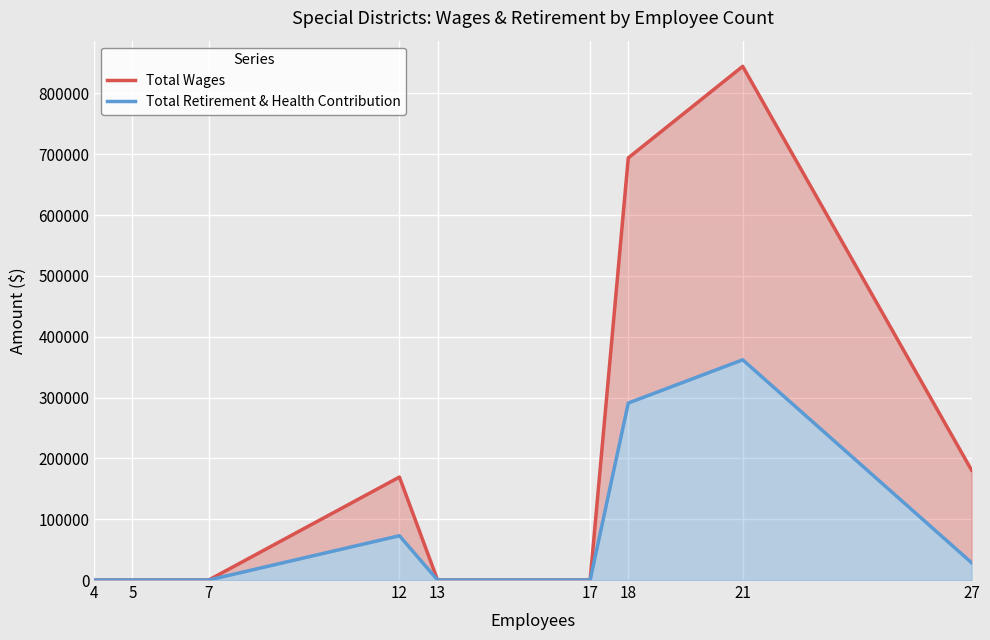

Reading left to right, transcribe all the data shown in this chart.

Total Wages: 4=0	5=0	7=0	12=169247	13=0	17=0	18=693832	21=844340	27=180613
Total Retirement & Health Contribution: 4=0	5=0	7=0	12=72826	13=0	17=0	18=290899	21=361988	27=28491